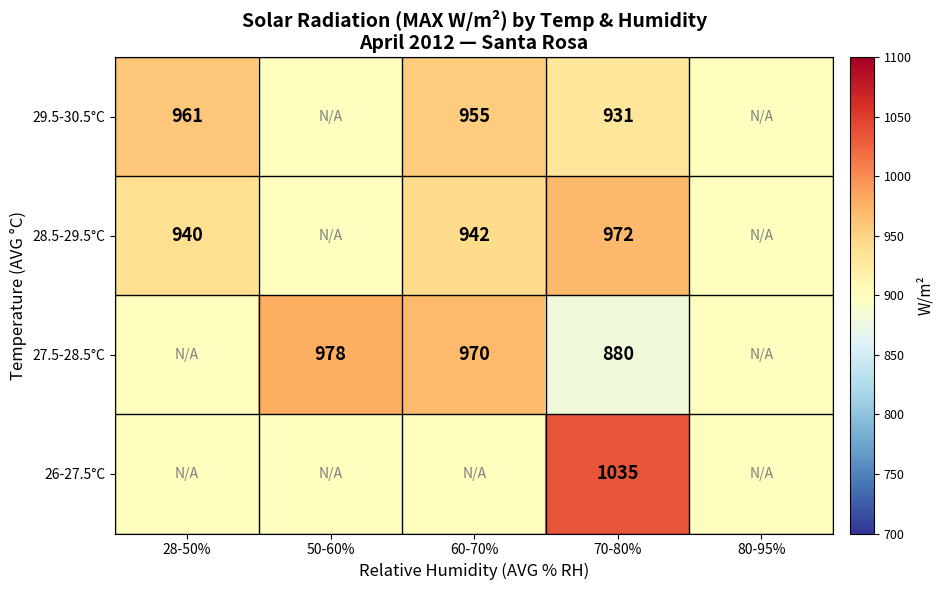

The 28.5-29.5°C series shows 940 at 28-50%. True or false?

True